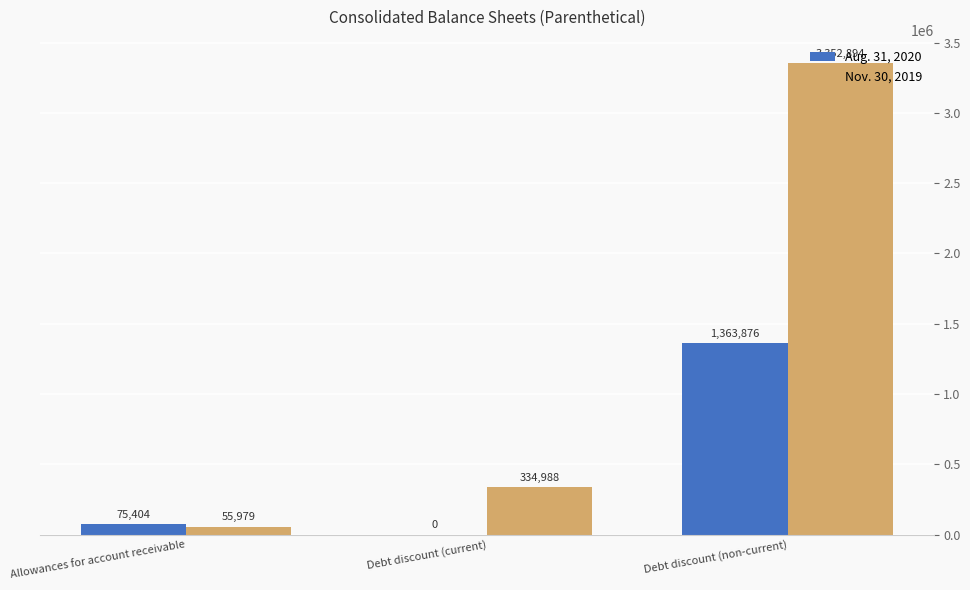

What is the greatest value displayed?

3352894